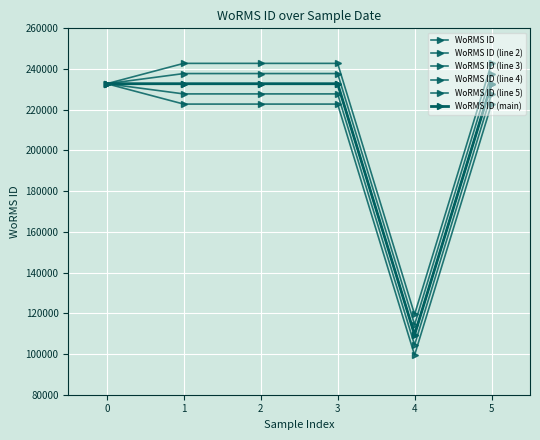

The WoRMS ID (main) series shows 232785 at 2. True or false?

True